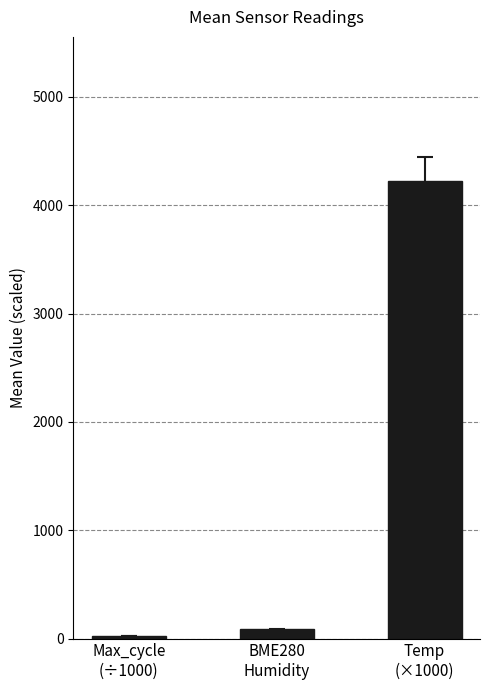

What is the label of the 2nd bar from the left?

BME280
Humidity